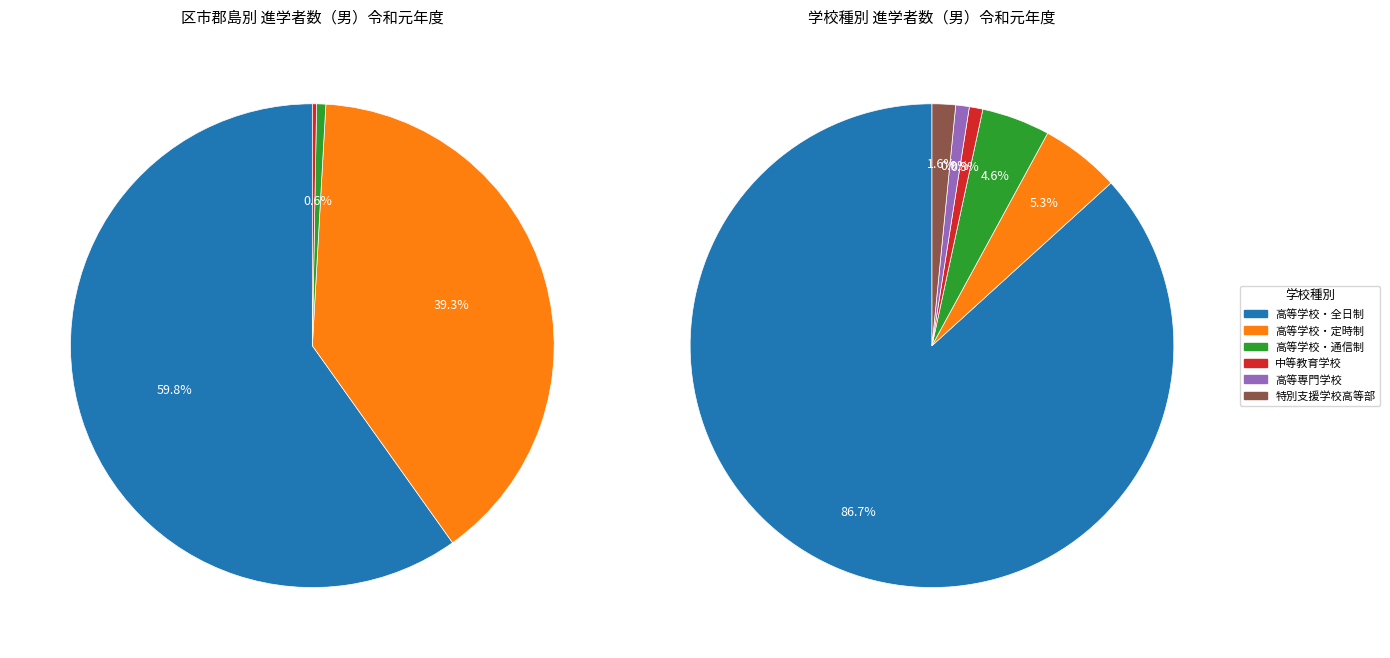

Which slice is the largest?

区　　　部